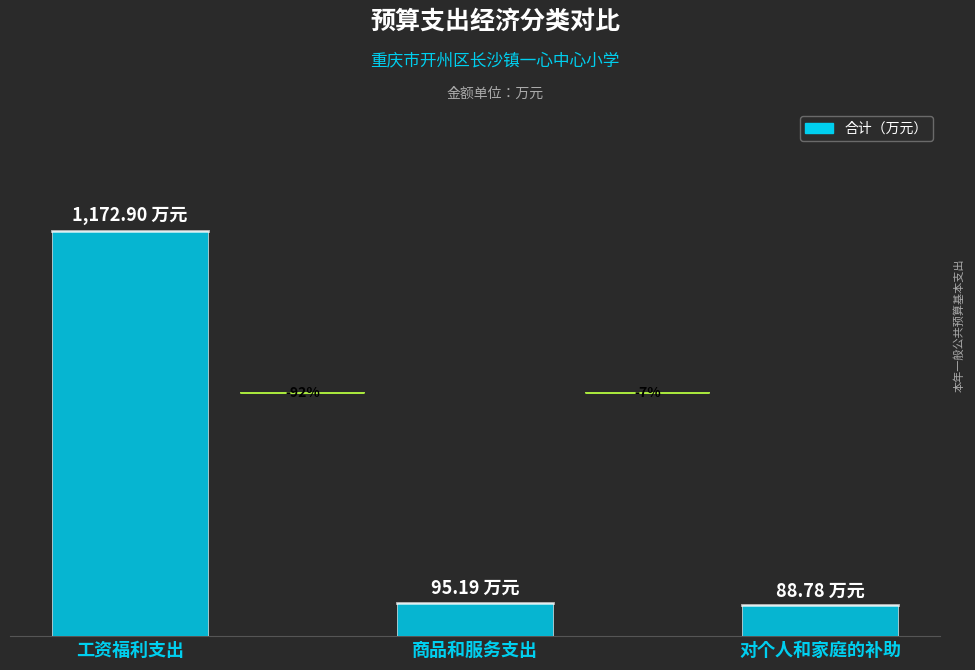

Are the bars horizontal?

No